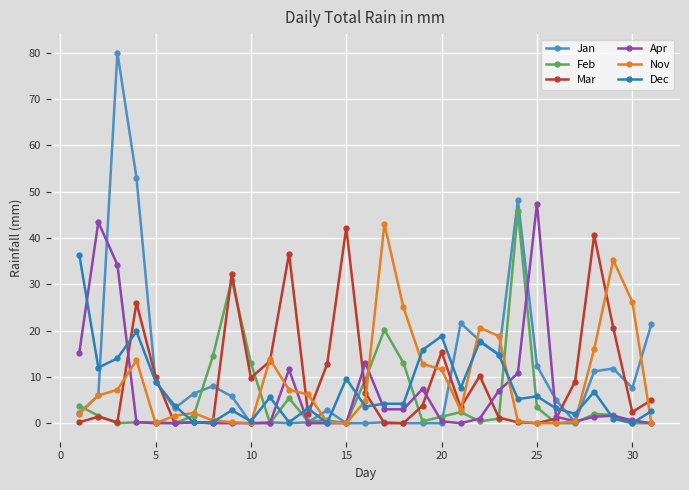

After their last crossing, which series has the higher values: Dec or Apr?

Dec